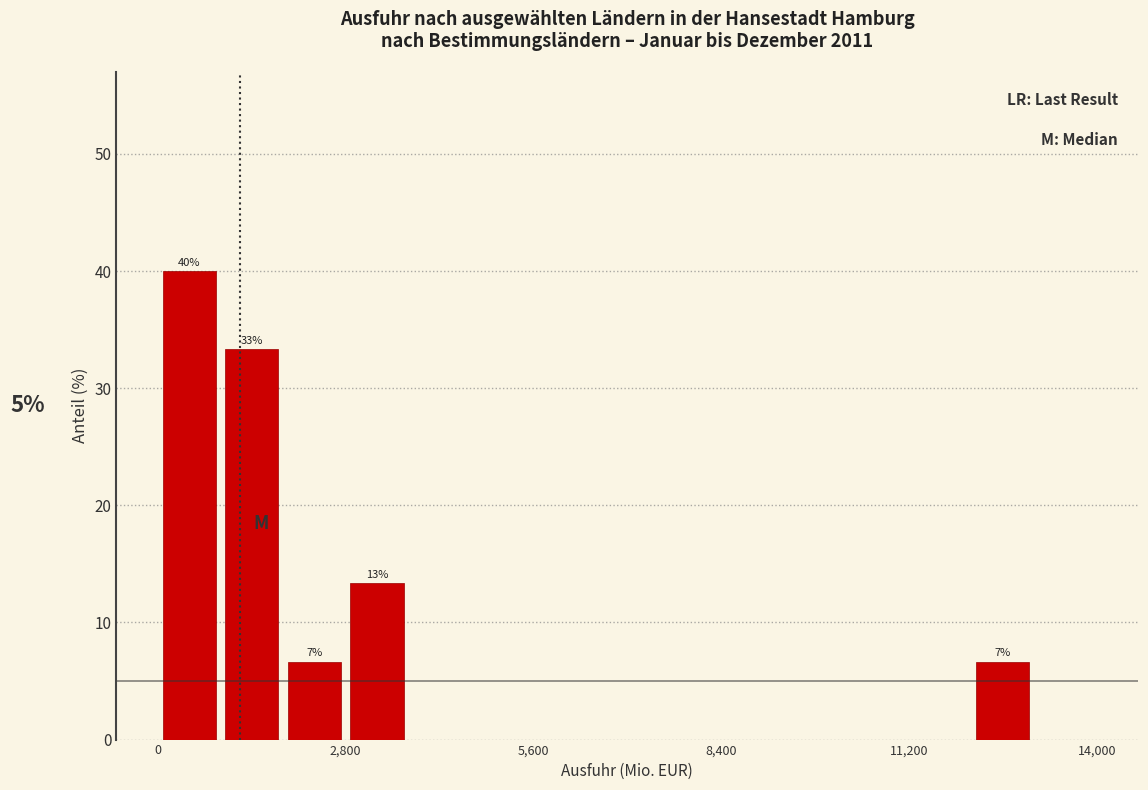

Around what value on the x-axis is the tallest bar? Give the approximate position of its centre, as read against the axis.

500